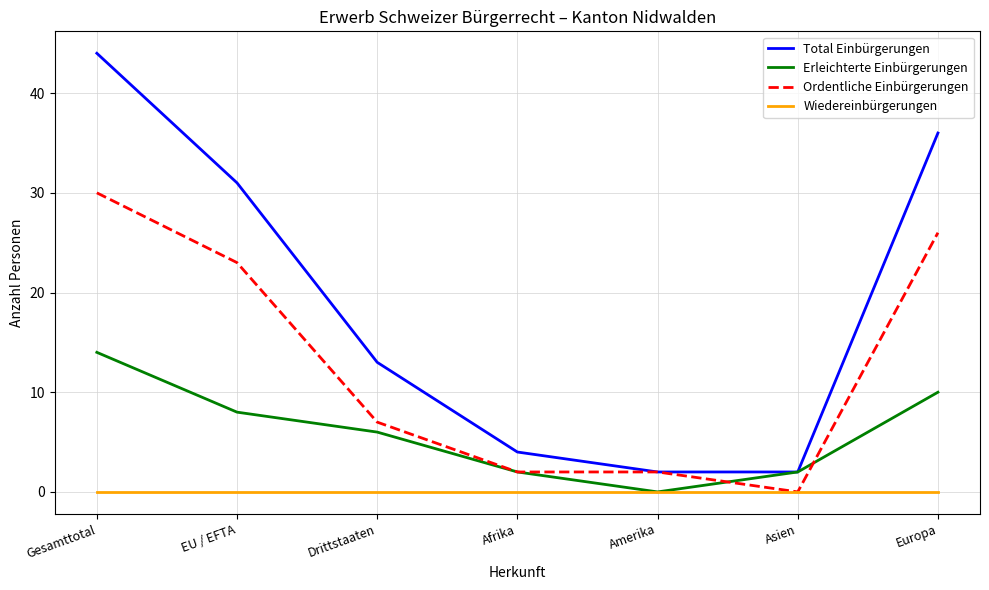

What position from the left is Gesamttotal?

1